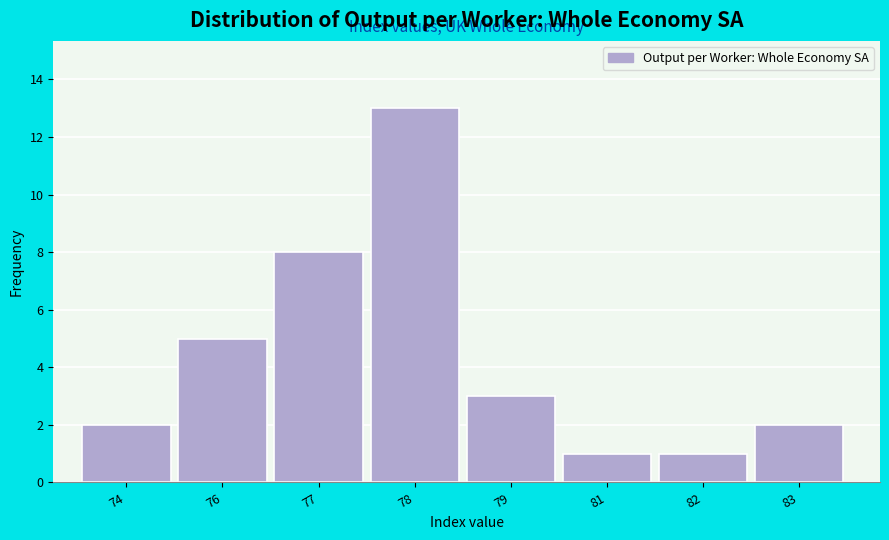

Reading left to right, list all the values displayed in this chart.

2	5	8	13	3	1	1	2